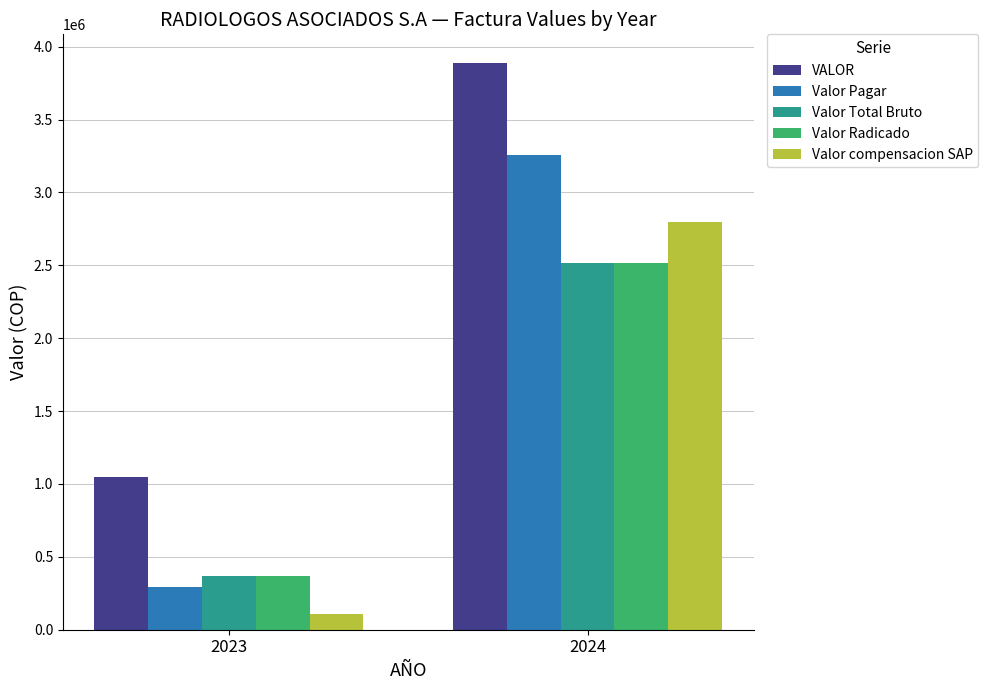

What is the total value across all series at 2023?

2184420